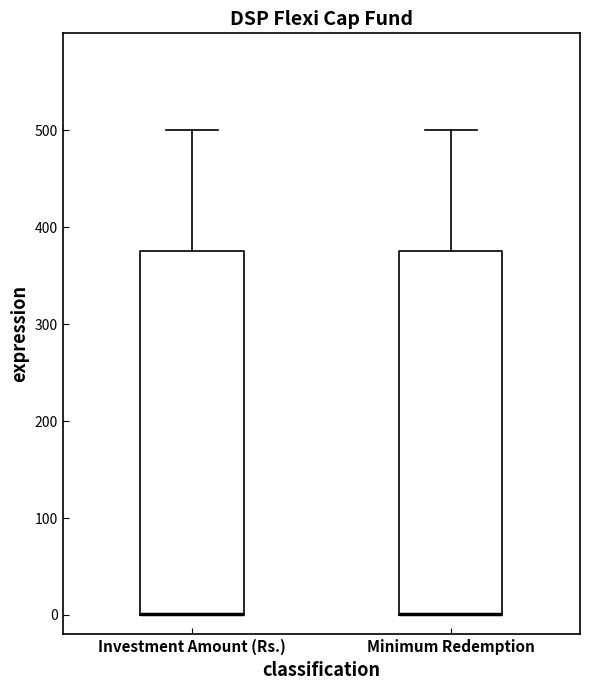

Where is the upper edge of the box for Minimum Redemption on the y-axis? The values are not printed on the chart, so give them approximately, as read against the axis.

380